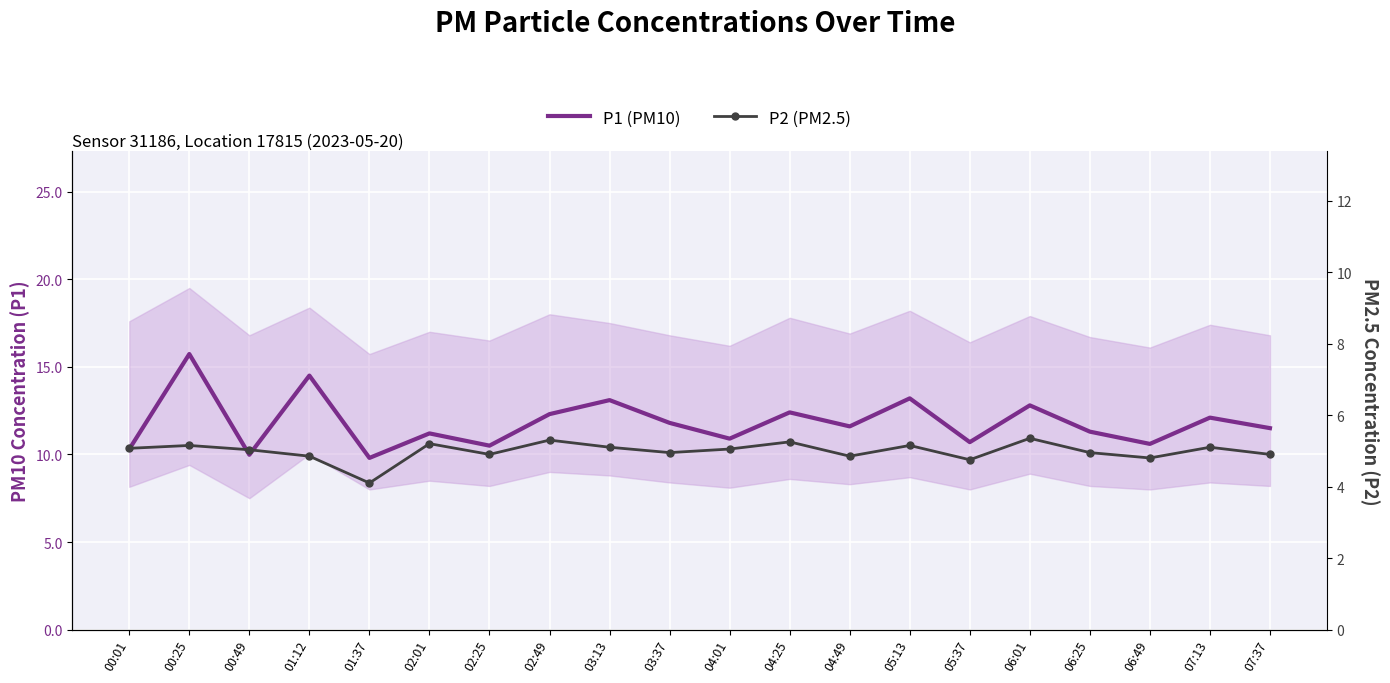

True or false: P1 (PM10) and P2 (PM2.5) intersect in this chart.

False